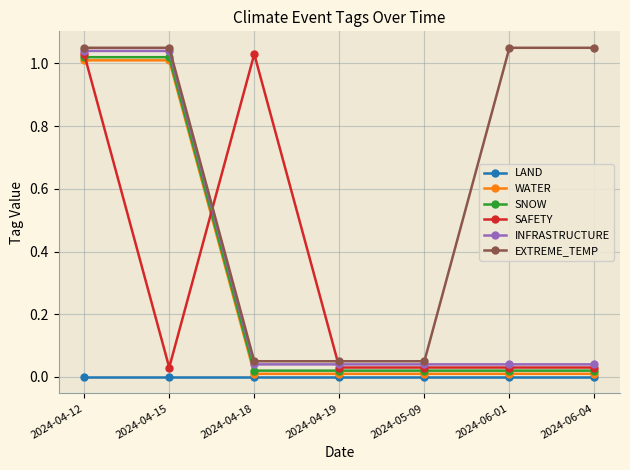

True or false: LAND and SAFETY intersect in this chart.

False